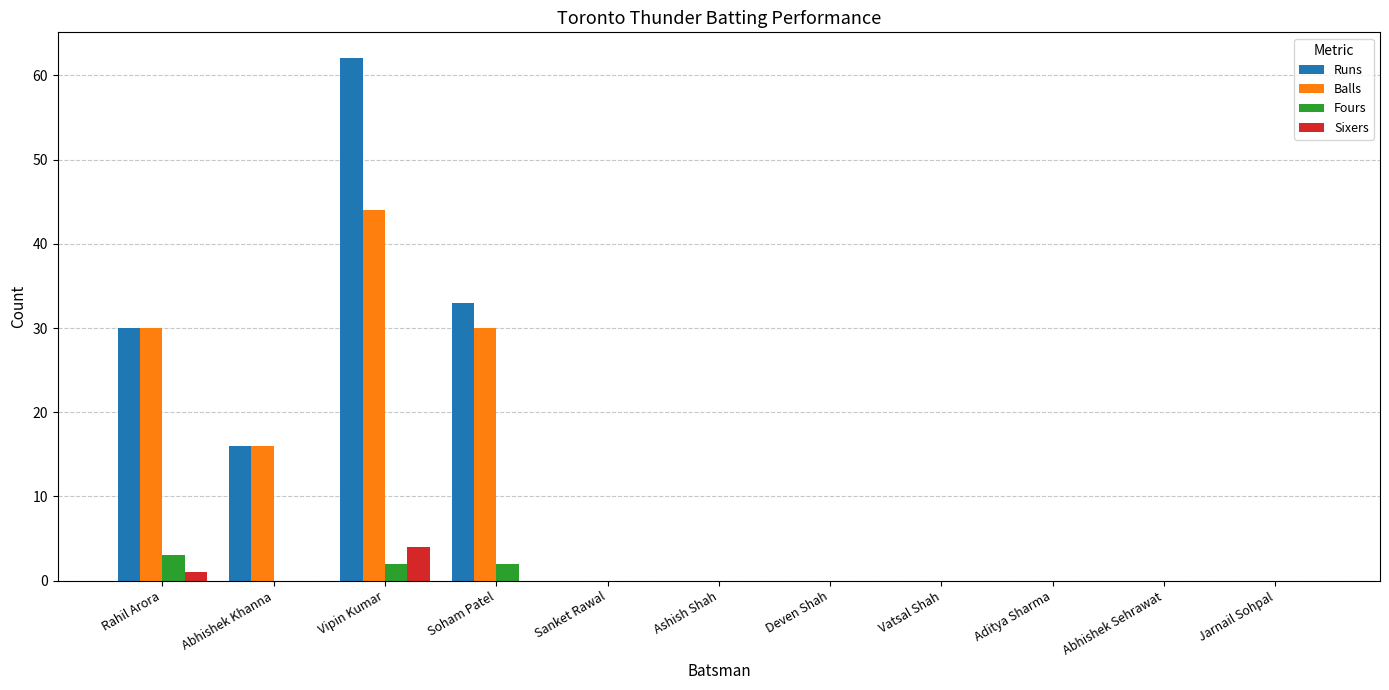

Reading left to right, what are all the values shown in this chart?

Runs: Rahil Arora=30	Abhishek Khanna=16	Vipin Kumar=62	Soham Patel=33	Sanket Rawal=0	Ashish Shah=0	Deven Shah=0	Vatsal Shah=0	Aditya Sharma=0	Abhishek Sehrawat=0	Jarnail Sohpal=0
Balls: Rahil Arora=30	Abhishek Khanna=16	Vipin Kumar=44	Soham Patel=30	Sanket Rawal=0	Ashish Shah=0	Deven Shah=0	Vatsal Shah=0	Aditya Sharma=0	Abhishek Sehrawat=0	Jarnail Sohpal=0
Fours: Rahil Arora=3	Abhishek Khanna=0	Vipin Kumar=2	Soham Patel=2	Sanket Rawal=0	Ashish Shah=0	Deven Shah=0	Vatsal Shah=0	Aditya Sharma=0	Abhishek Sehrawat=0	Jarnail Sohpal=0
Sixers: Rahil Arora=1	Abhishek Khanna=0	Vipin Kumar=4	Soham Patel=0	Sanket Rawal=0	Ashish Shah=0	Deven Shah=0	Vatsal Shah=0	Aditya Sharma=0	Abhishek Sehrawat=0	Jarnail Sohpal=0